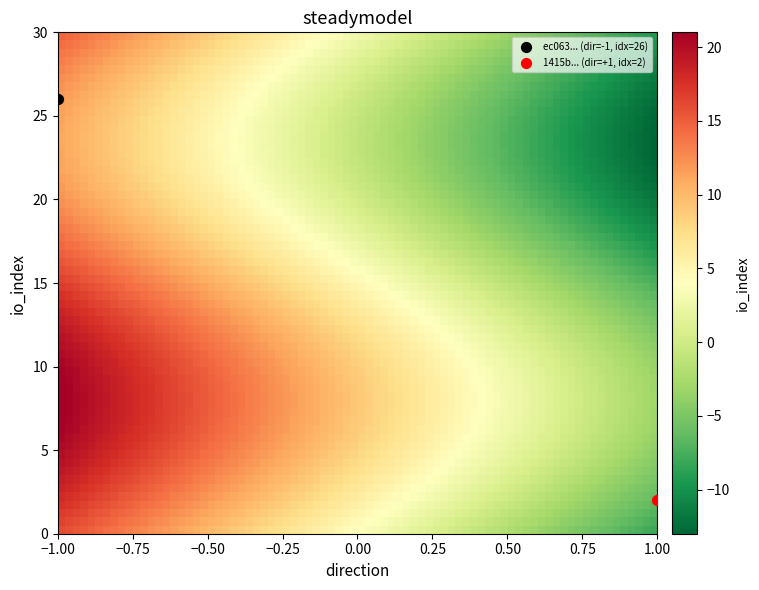

What are all the series names shown in the legend?

ec063... (dir=-1, idx=26), 1415b... (dir=+1, idx=2)